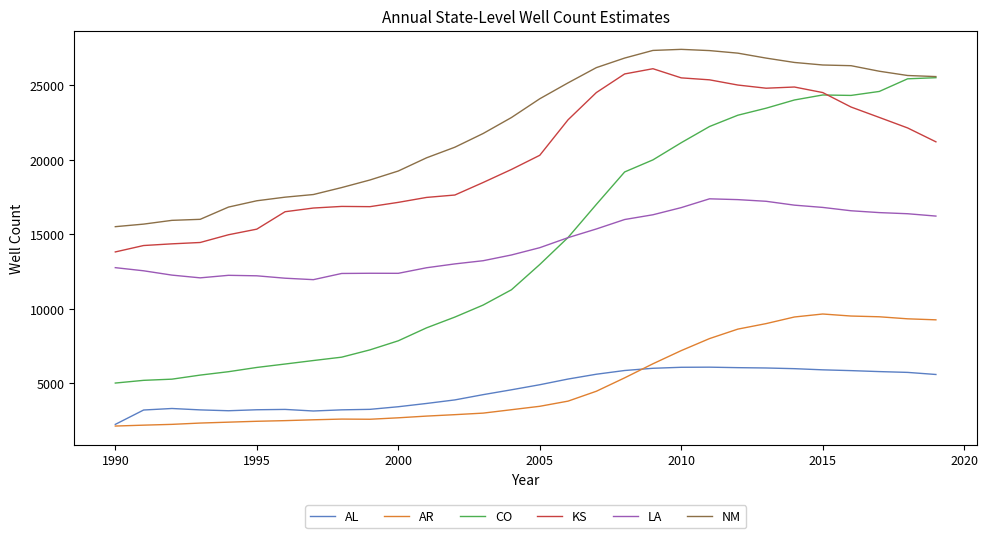

What are all the series names shown in the legend?

AL, AR, CO, KS, LA, NM